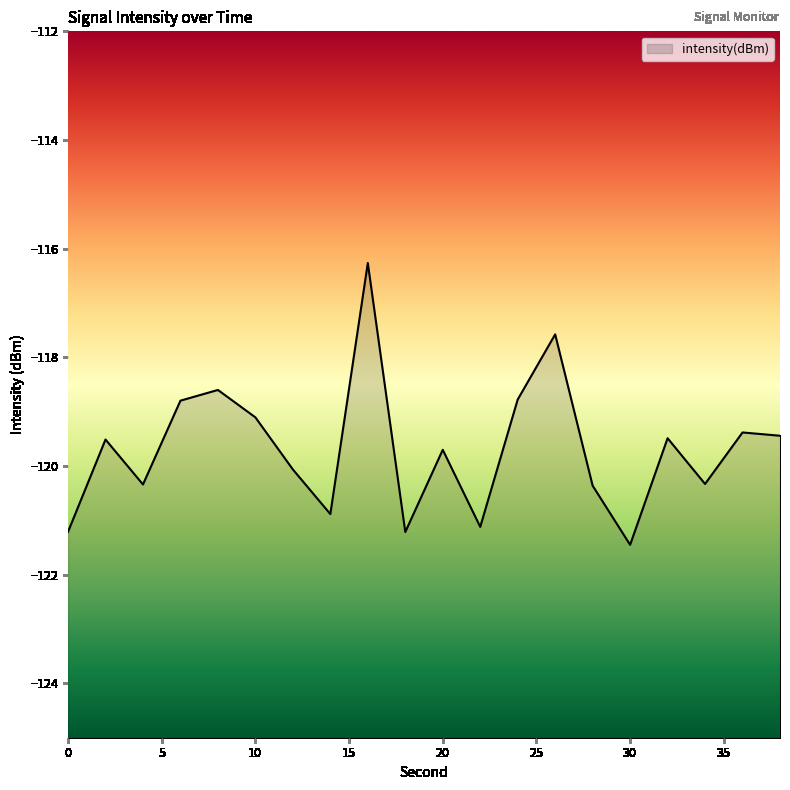

How many interior local peaks (higher than both neighbors) does the data have?

7